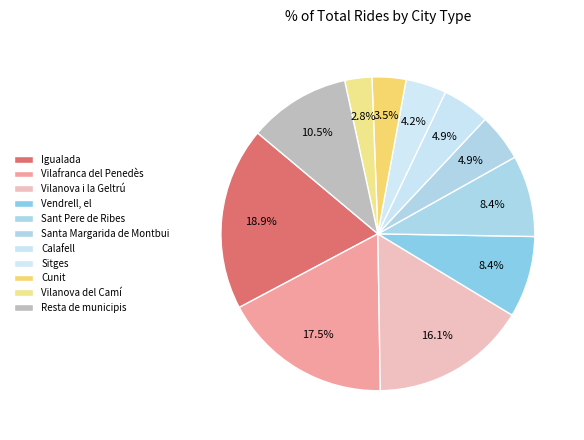

Count the number of slices in the pie.

11